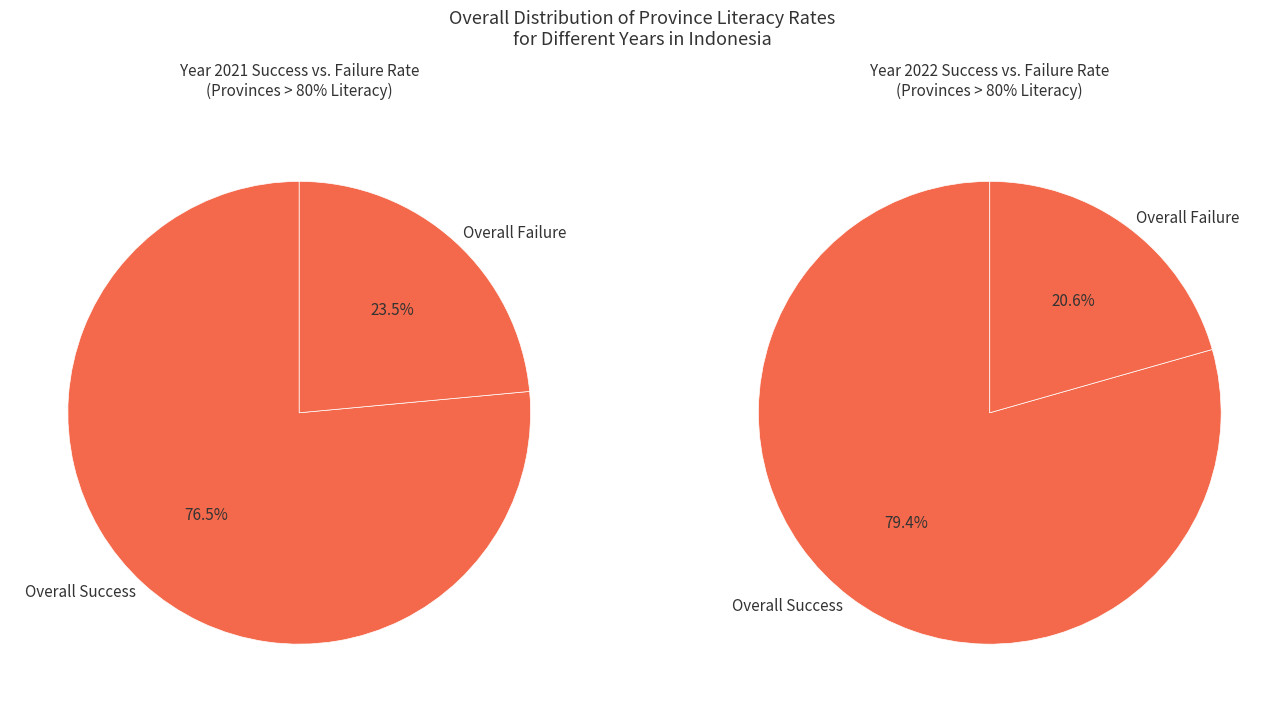

Is 20 the majority of the pie?

No